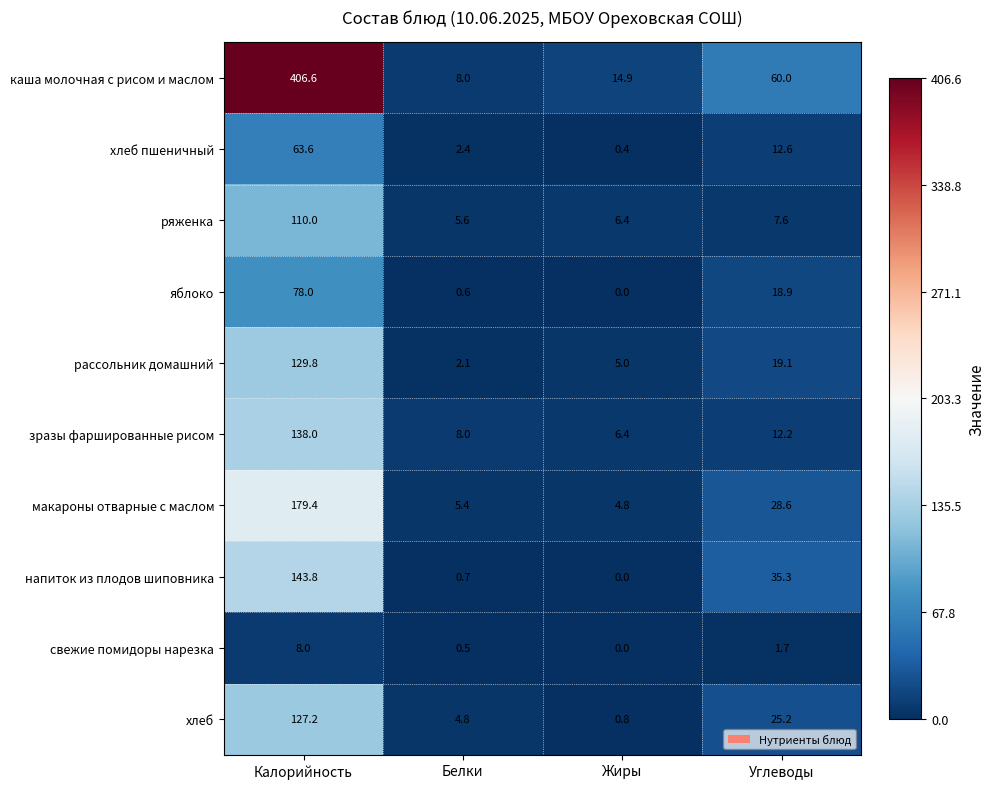

What is the total value across all series at Калорийность?

1384.4